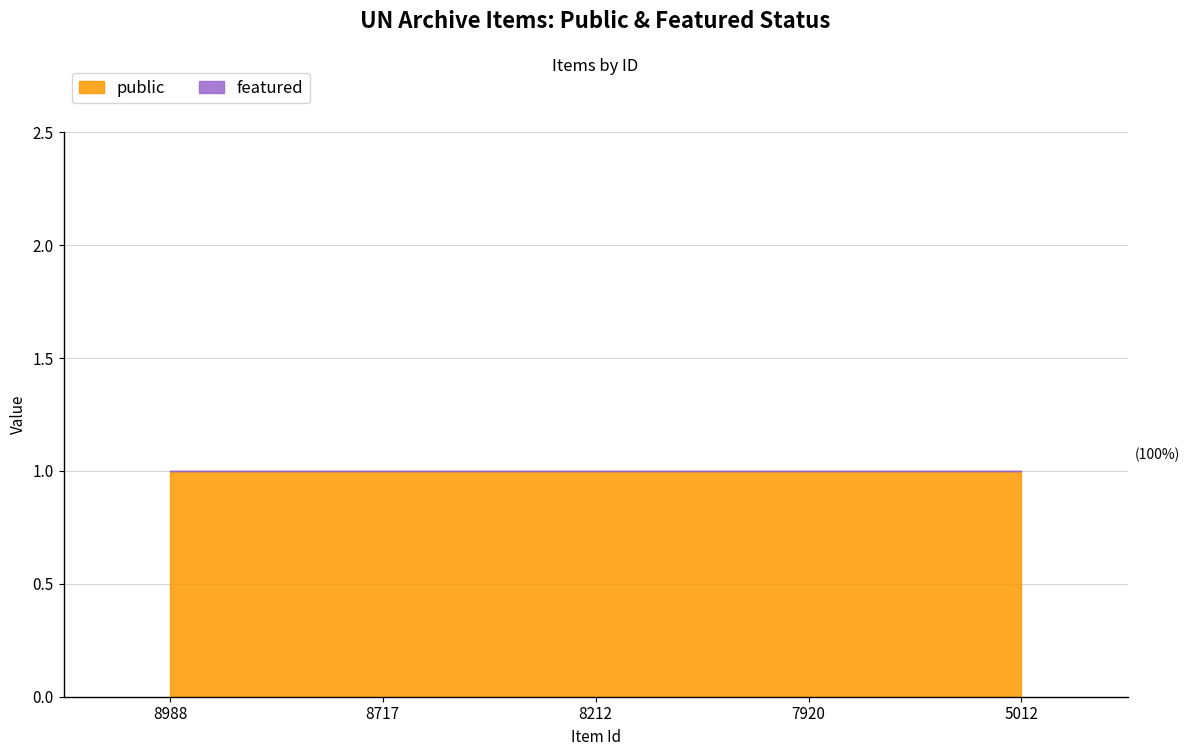

True or false: public and featured cross at least once.

False